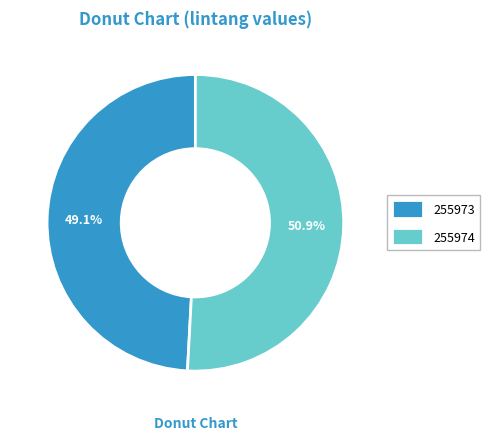

How many segments does this pie chart have?

2